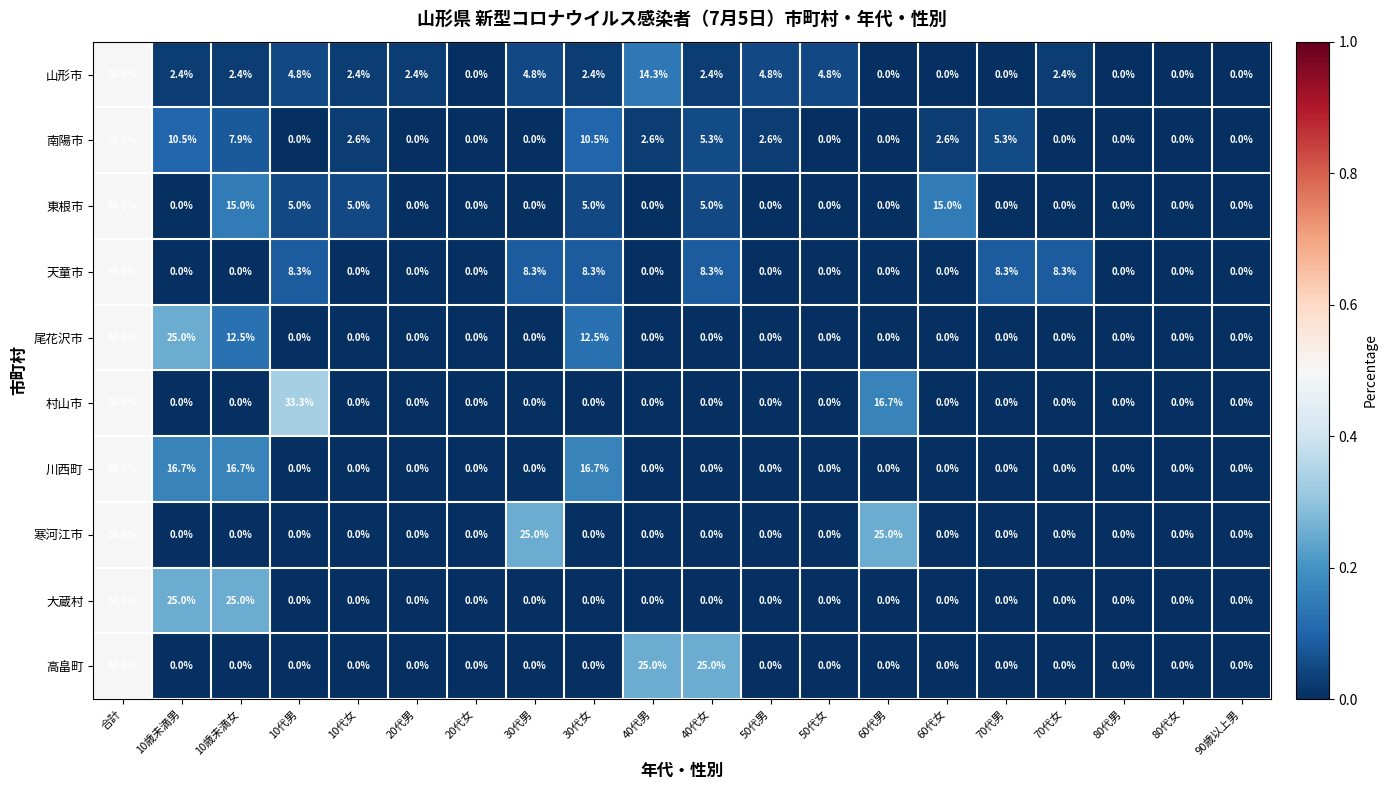

What is the spread (max minus min) of values at 70代女?

8.3